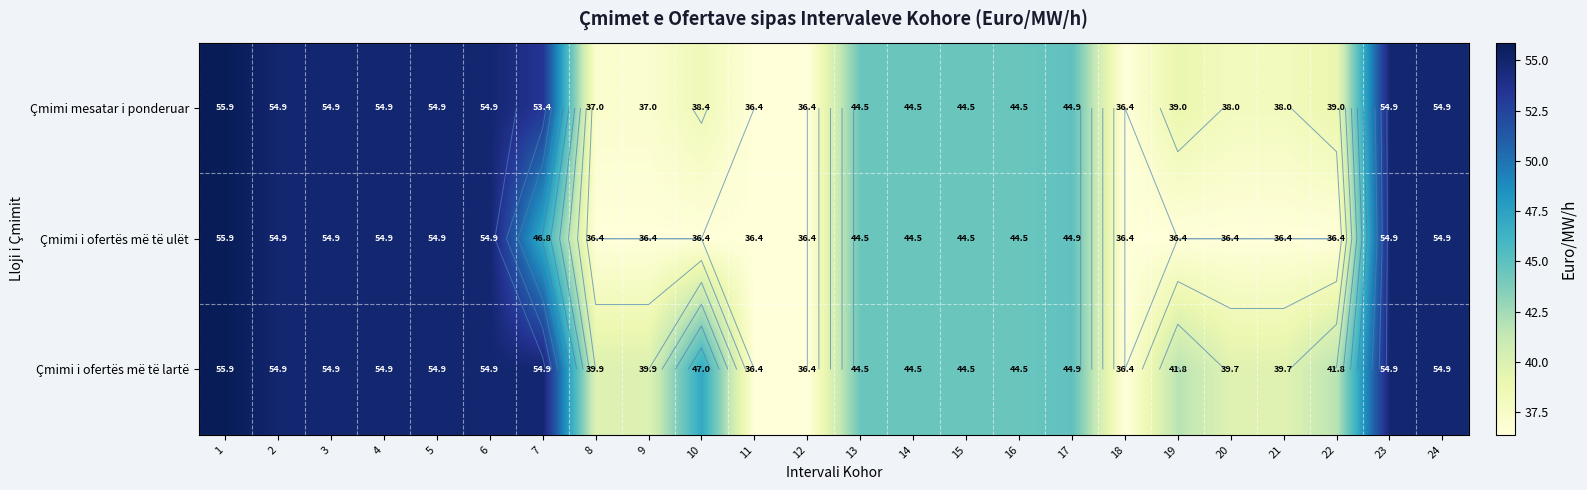

What is the difference between the second highest and minimum values in the Çmimi i ofertës më të ulët series?

18.5